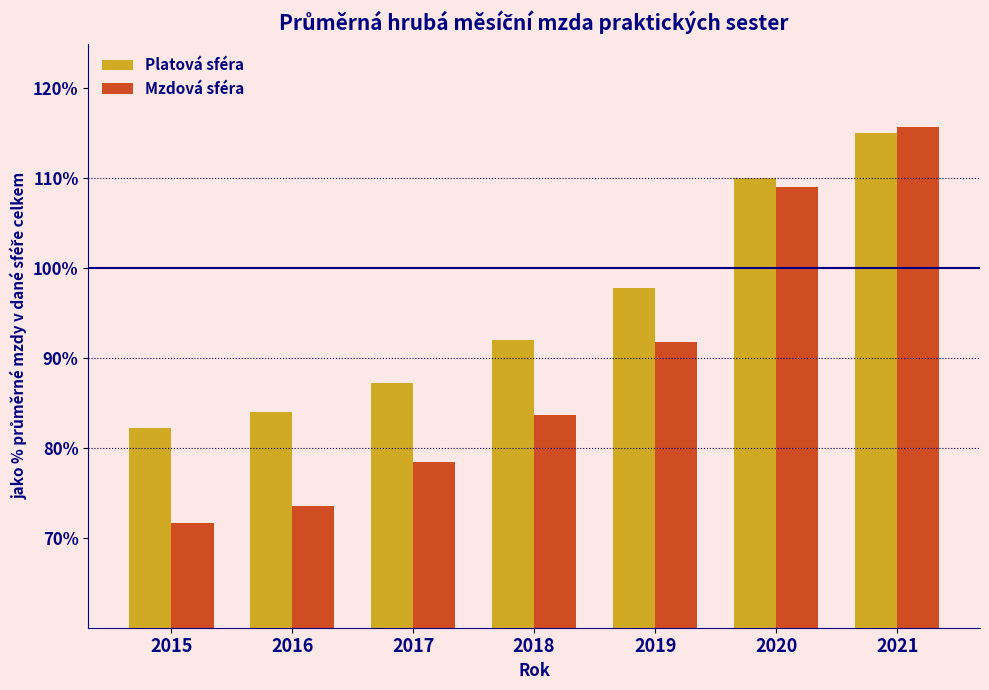

Reading left to right, what are all the values shown in this chart?

Platová sféra: 82.3	84.0	87.2	92.0	97.8	110.0	115.1
Mzdová sféra: 71.6	73.6	78.4	83.7	91.8	109.0	115.7